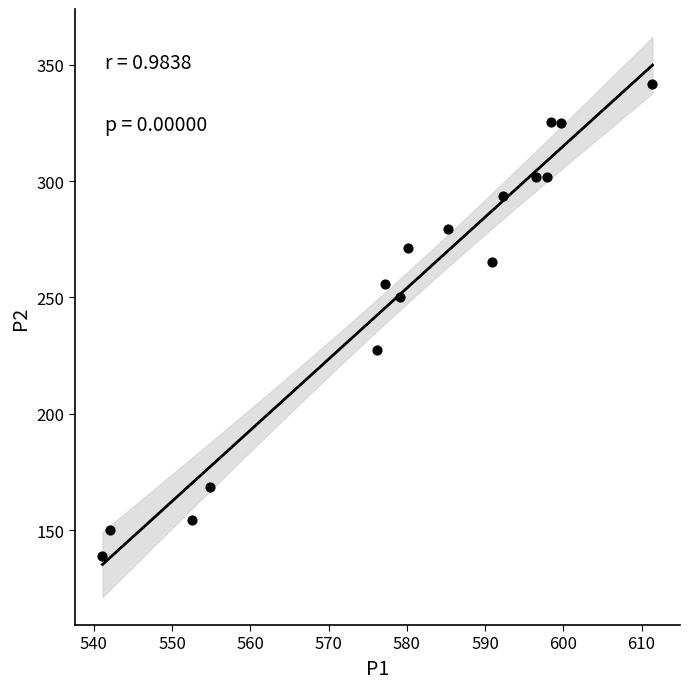

What is the range of X values (max minus min)?

70.3